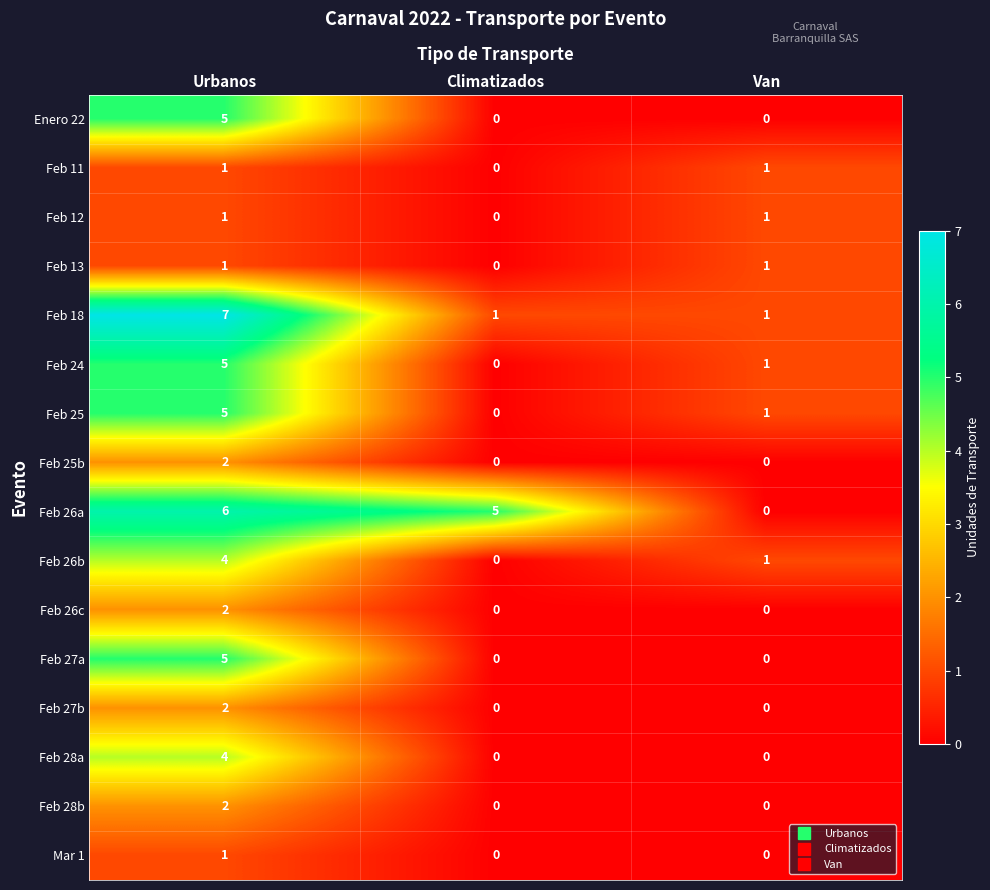

At which label does Feb 24 reach its minimum?

Climatizados